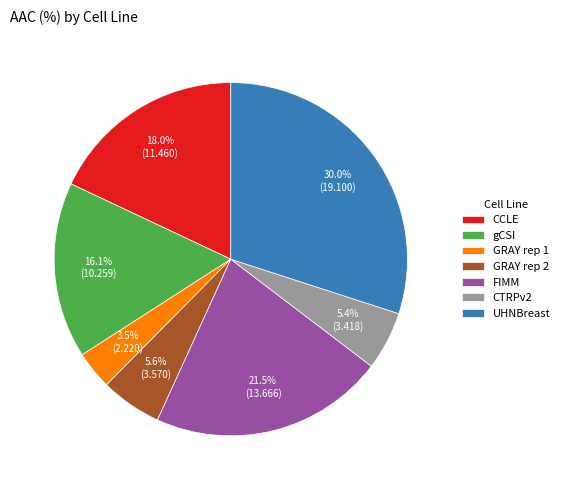

What percentage is NOT represented by UHNBreast?

70.0%